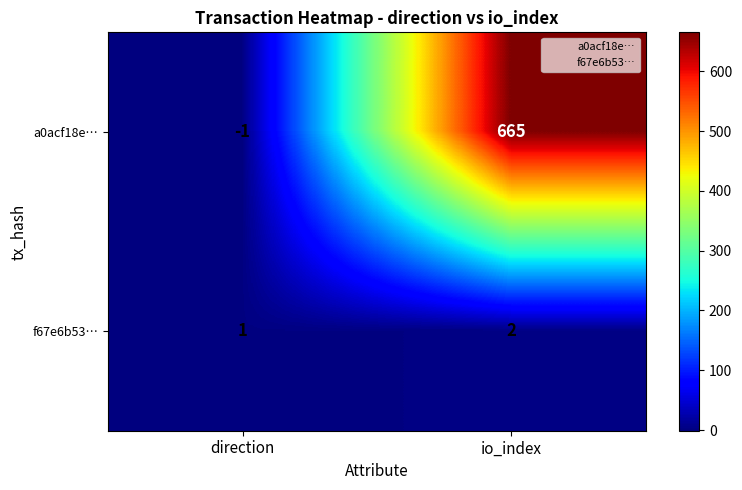

What is the maximum value for a0acf18e…?

665